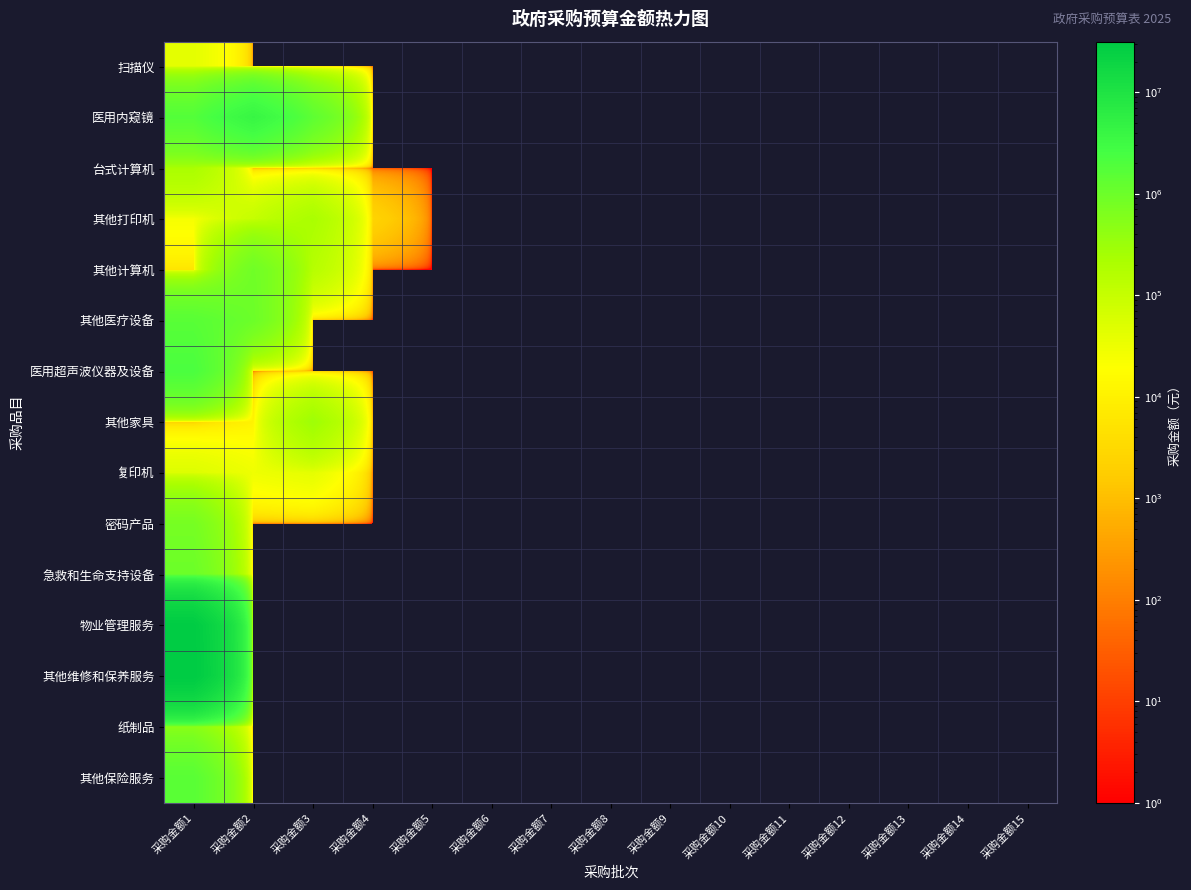

Reading left to right, list all the values displayed in this chart.

扫描仪: 采购金额1=41200	采购金额2=0	采购金额3=0	采购金额4=0	采购金额5=0	采购金额6=0	采购金额7=0	采购金额8=0	采购金额9=0	采购金额10=0	采购金额11=0	采购金额12=0	采购金额13=0	采购金额14=0	采购金额15=0
医用内窥镜: 采购金额1=1800000	采购金额2=4000000	采购金额3=1400000	采购金额4=0	采购金额5=0	采购金额6=0	采购金额7=0	采购金额8=0	采购金额9=0	采购金额10=0	采购金额11=0	采购金额12=0	采购金额13=0	采购金额14=0	采购金额15=0
台式计算机: 采购金额1=220000	采购金额2=0	采购金额3=0	采购金额4=0	采购金额5=0	采购金额6=0	采购金额7=0	采购金额8=0	采购金额9=0	采购金额10=0	采购金额11=0	采购金额12=0	采购金额13=0	采购金额14=0	采购金额15=0
其他打印机: 采购金额1=24400	采购金额2=100000	采购金额3=220000	采购金额4=2450	采购金额5=0	采购金额6=0	采购金额7=0	采购金额8=0	采购金额9=0	采购金额10=0	采购金额11=0	采购金额12=0	采购金额13=0	采购金额14=0	采购金额15=0
其他计算机: 采购金额1=5510	采购金额2=905000	采购金额3=154000	采购金额4=0	采购金额5=0	采购金额6=0	采购金额7=0	采购金额8=0	采购金额9=0	采购金额10=0	采购金额11=0	采购金额12=0	采购金额13=0	采购金额14=0	采购金额15=0
其他医疗设备: 采购金额1=1600000	采购金额2=990000	采购金额3=0	采购金额4=0	采购金额5=0	采购金额6=0	采购金额7=0	采购金额8=0	采购金额9=0	采购金额10=0	采购金额11=0	采购金额12=0	采购金额13=0	采购金额14=0	采购金额15=0
医用超声波仪器及设备: 采购金额1=2200000	采购金额2=0	采购金额3=0	采购金额4=0	采购金额5=0	采购金额6=0	采购金额7=0	采购金额8=0	采购金额9=0	采购金额10=0	采购金额11=0	采购金额12=0	采购金额13=0	采购金额14=0	采购金额15=0
其他家具: 采购金额1=2000	采购金额2=10500	采购金额3=290500	采购金额4=0	采购金额5=0	采购金额6=0	采购金额7=0	采购金额8=0	采购金额9=0	采购金额10=0	采购金额11=0	采购金额12=0	采购金额13=0	采购金额14=0	采购金额15=0
复印机: 采购金额1=50000	采购金额2=30000	采购金额3=40000	采购金额4=0	采购金额5=0	采购金额6=0	采购金额7=0	采购金额8=0	采购金额9=0	采购金额10=0	采购金额11=0	采购金额12=0	采购金额13=0	采购金额14=0	采购金额15=0
密码产品: 采购金额1=770000	采购金额2=0	采购金额3=0	采购金额4=0	采购金额5=0	采购金额6=0	采购金额7=0	采购金额8=0	采购金额9=0	采购金额10=0	采购金额11=0	采购金额12=0	采购金额13=0	采购金额14=0	采购金额15=0
急救和生命支持设备: 采购金额1=1000000	采购金额2=0	采购金额3=0	采购金额4=0	采购金额5=0	采购金额6=0	采购金额7=0	采购金额8=0	采购金额9=0	采购金额10=0	采购金额11=0	采购金额12=0	采购金额13=0	采购金额14=0	采购金额15=0
物业管理服务: 采购金额1=30400000	采购金额2=0	采购金额3=0	采购金额4=0	采购金额5=0	采购金额6=0	采购金额7=0	采购金额8=0	采购金额9=0	采购金额10=0	采购金额11=0	采购金额12=0	采购金额13=0	采购金额14=0	采购金额15=0
其他维修和保养服务: 采购金额1=31476247	采购金额2=0	采购金额3=0	采购金额4=0	采购金额5=0	采购金额6=0	采购金额7=0	采购金额8=0	采购金额9=0	采购金额10=0	采购金额11=0	采购金额12=0	采购金额13=0	采购金额14=0	采购金额15=0
纸制品: 采购金额1=490000	采购金额2=0	采购金额3=0	采购金额4=0	采购金额5=0	采购金额6=0	采购金额7=0	采购金额8=0	采购金额9=0	采购金额10=0	采购金额11=0	采购金额12=0	采购金额13=0	采购金额14=0	采购金额15=0
其他保险服务: 采购金额1=1564500	采购金额2=0	采购金额3=0	采购金额4=0	采购金额5=0	采购金额6=0	采购金额7=0	采购金额8=0	采购金额9=0	采购金额10=0	采购金额11=0	采购金额12=0	采购金额13=0	采购金额14=0	采购金额15=0